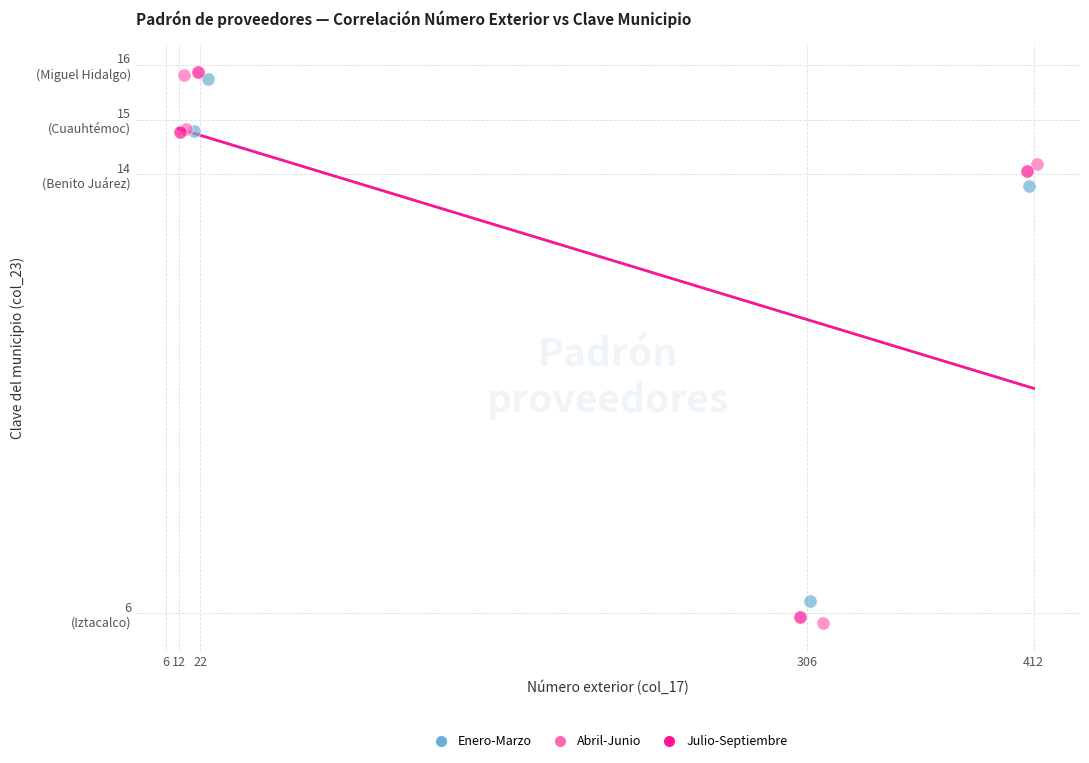

Which series contains the lowest Y value?

Abril-Junio